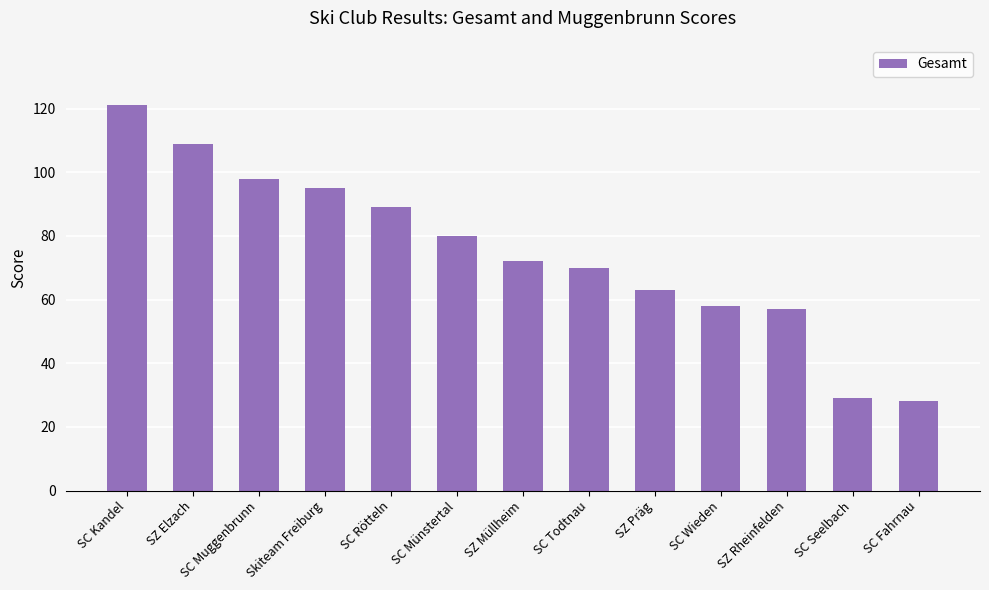

Reading right to left, what are all the values shown in this chart?

28	29	57	58	63	70	72	80	89	95	98	109	121